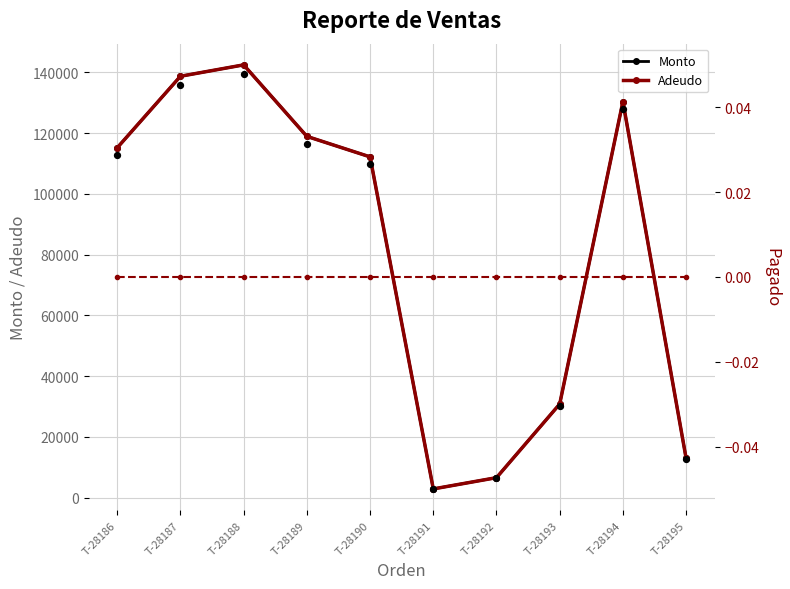

Which series has the widest spread of Y values?

Monto